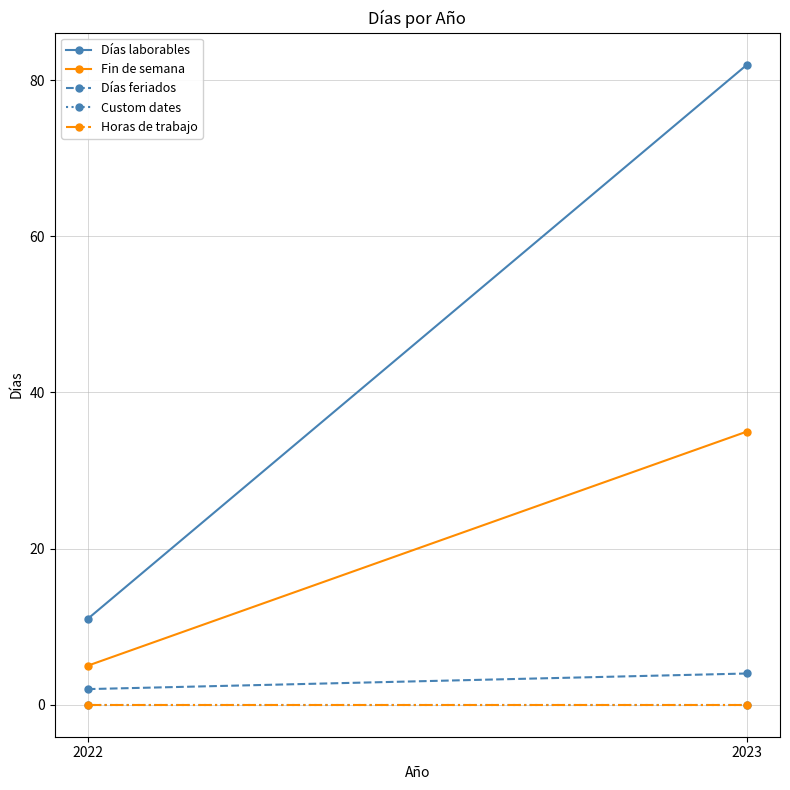

Where is Días laborables nearest to the value 46?

2022